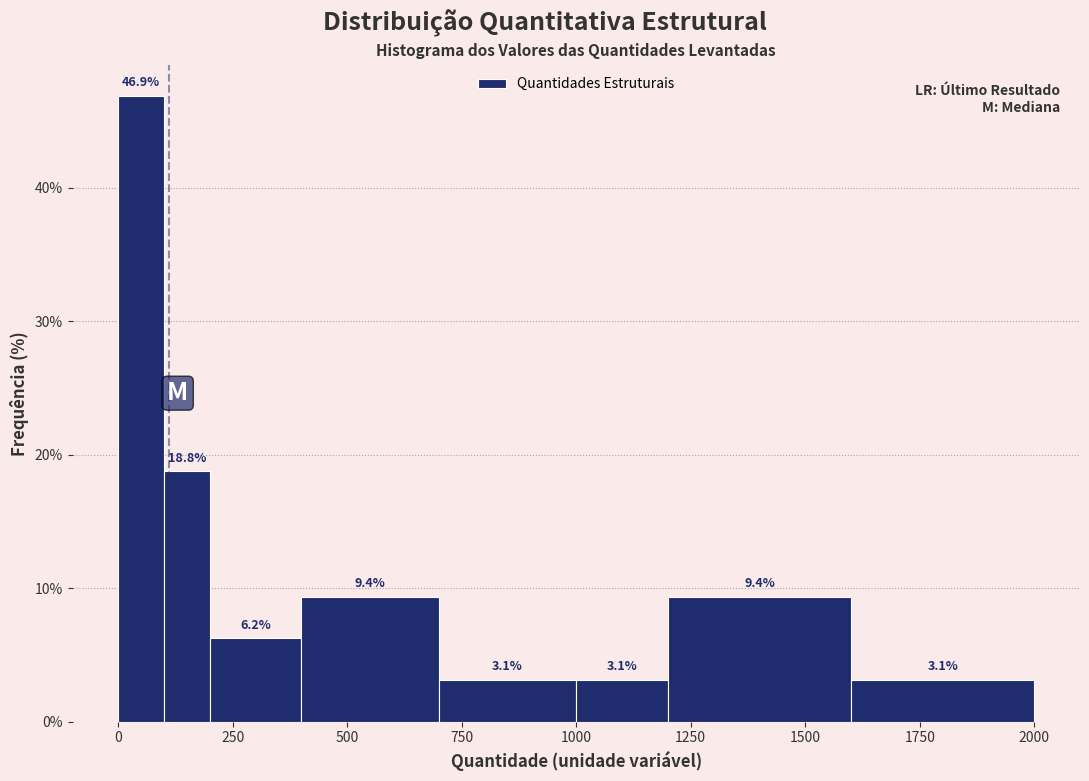

Read against the x-axis, roughly where is the centre of the tallest bar?

50